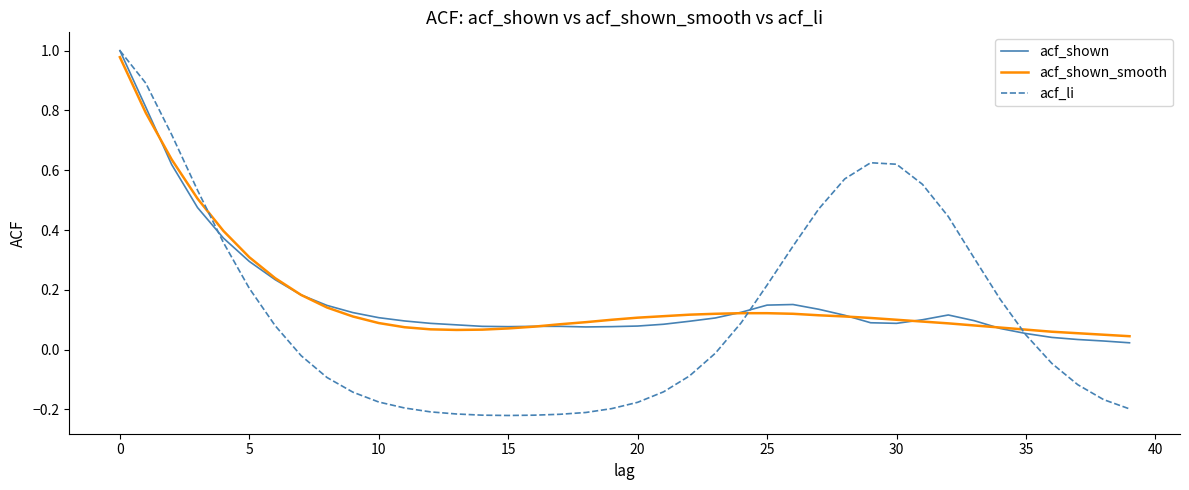

Which series has the largest range (max minus min)?

acf_li